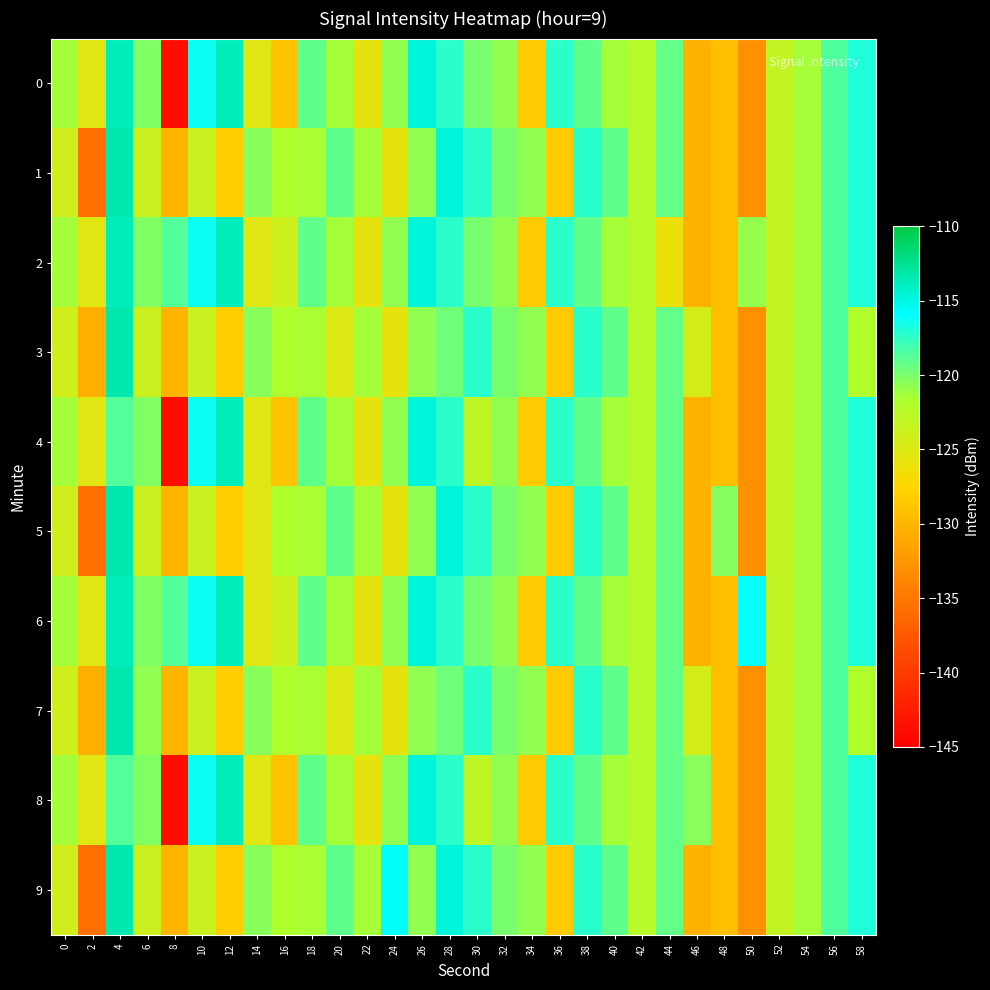

At 38, list the series in order from smallest to largest.

0, 2, 4, 6, 8, 1, 3, 5, 7, 9